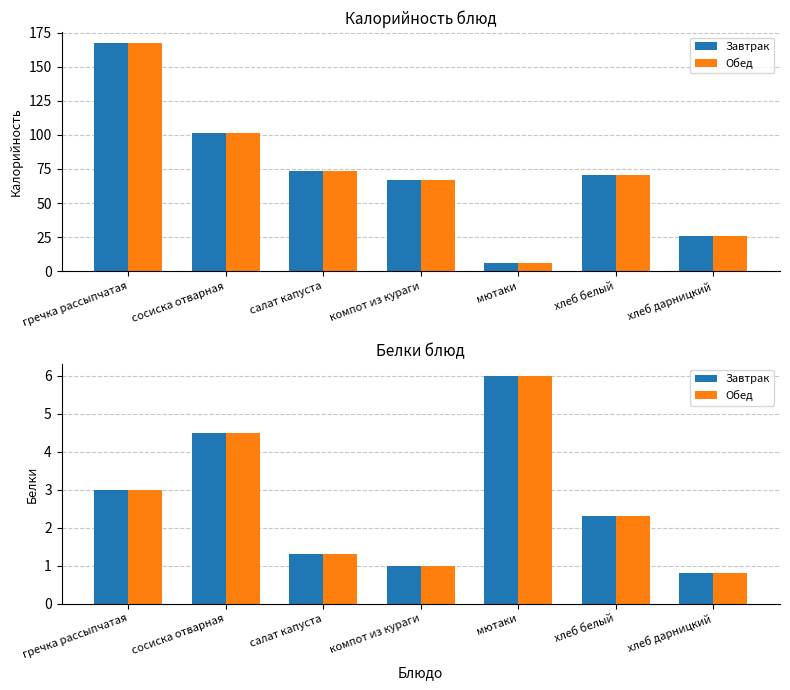

What is the sum of the Завтрак values at салат капуста and хлеб белый?

3.6